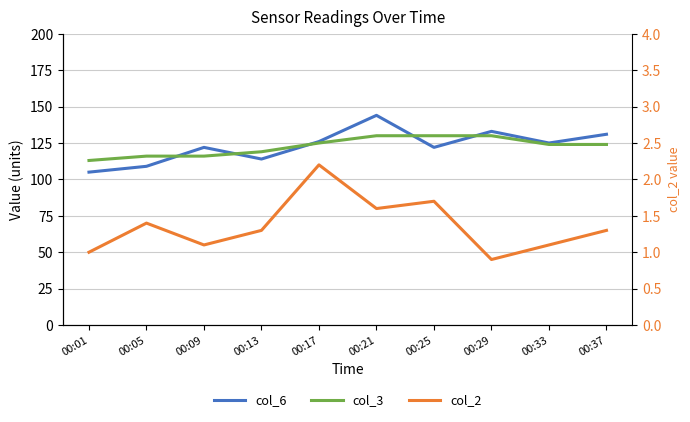

What are all the series names shown in the legend?

col_6, col_3, col_2